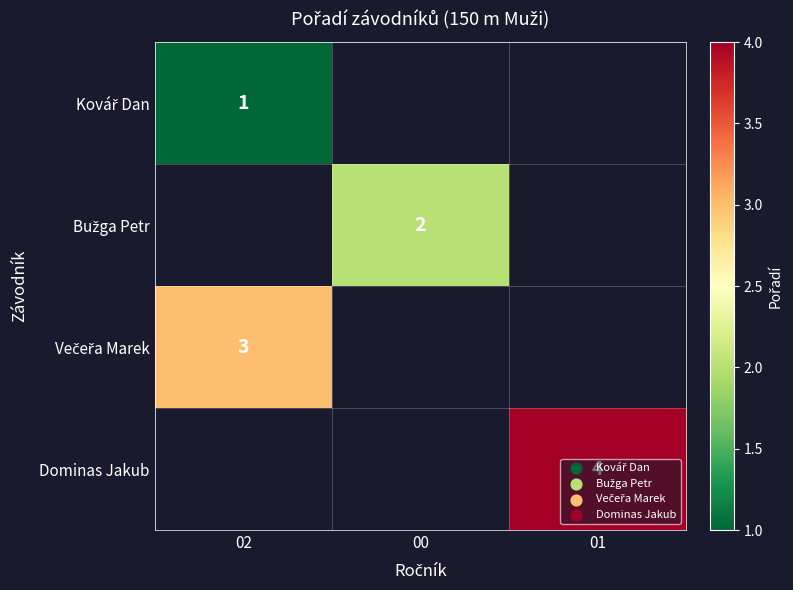

What is the difference between the highest and lowest values at 02?

2.0